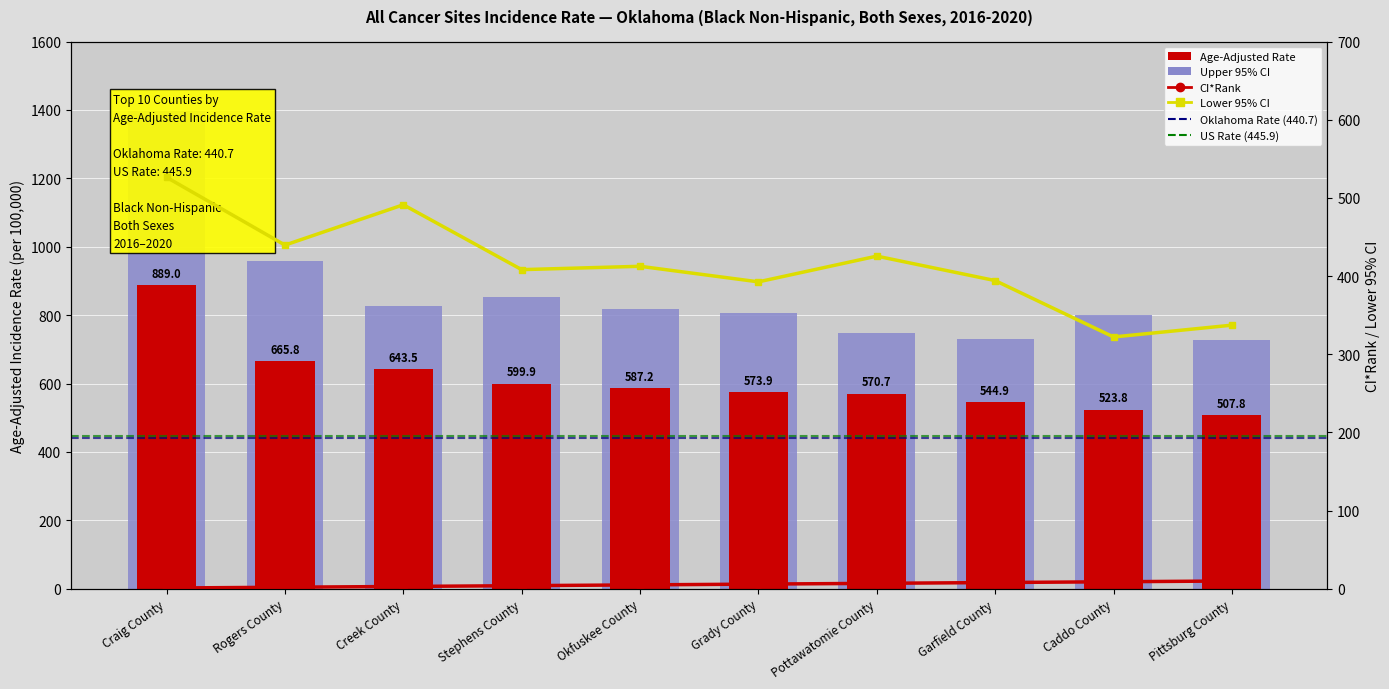

Reading left to right, list all the values displayed in this chart.

Upper 95% CI: Craig County=1395.4	Rogers County=957.8	Creek County=827.1	Stephens County=851.7	Okfuskee County=818.9	Grady County=806.5	Pottawatomie County=746.9	Garfield County=731.1	Caddo County=799.7	Pittsburg County=728.1
Age-Adjusted Rate: Craig County=889.0	Rogers County=665.8	Creek County=643.5	Stephens County=599.9	Okfuskee County=587.2	Grady County=573.9	Pottawatomie County=570.7	Garfield County=544.9	Caddo County=523.8	Pittsburg County=507.8
CI*Rank: Craig County=1.0	Rogers County=2.0	Creek County=3.0	Stephens County=4.0	Okfuskee County=5.0	Grady County=6.0	Pottawatomie County=7.0	Garfield County=8.0	Caddo County=9.0	Pittsburg County=10.0
Lower 95% CI: Craig County=526.3	Rogers County=439.6	Creek County=491.2	Stephens County=408.2	Okfuskee County=412.5	Grady County=392.6	Pottawatomie County=425.5	Garfield County=394.2	Caddo County=322.1	Pittsburg County=337.2